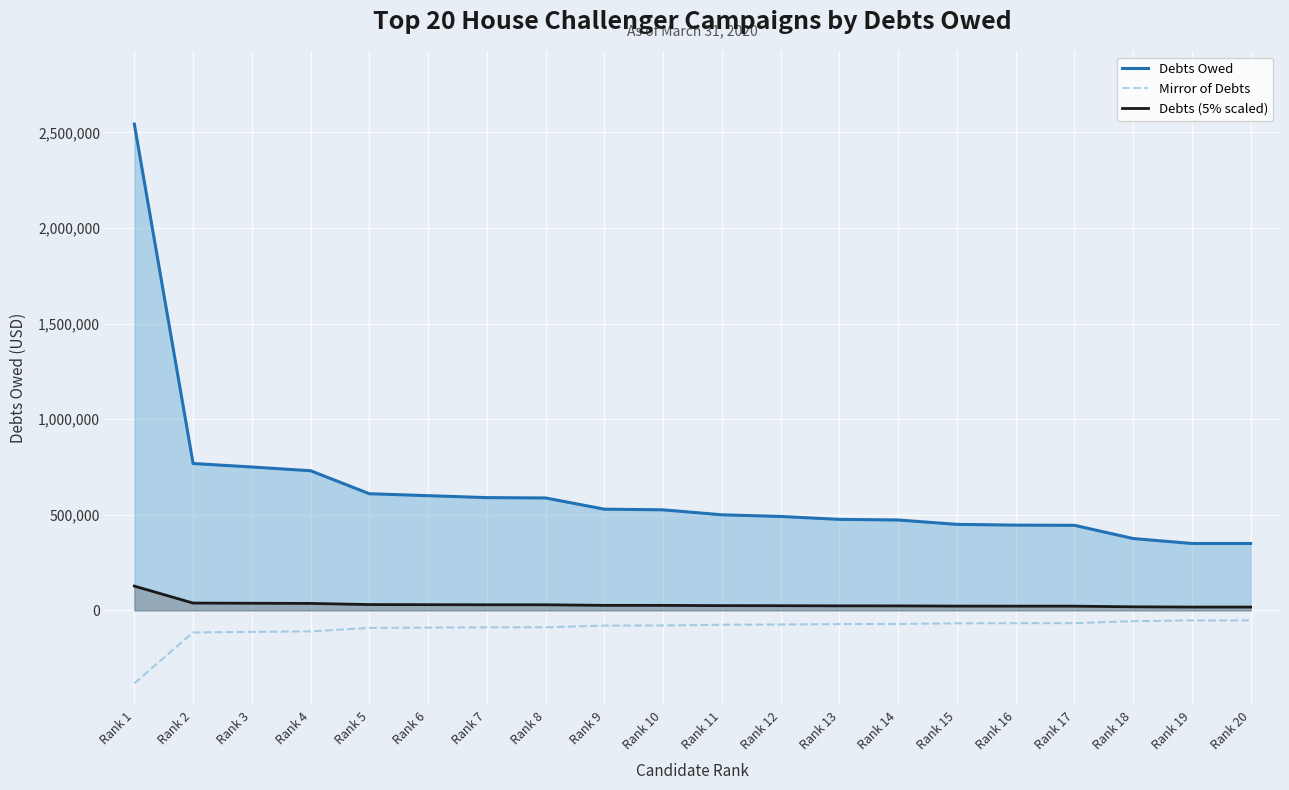

At Rank 10, list the series in order from largest to smallest.

Debts Owed, Debts (5% scaled), Mirror of Debts